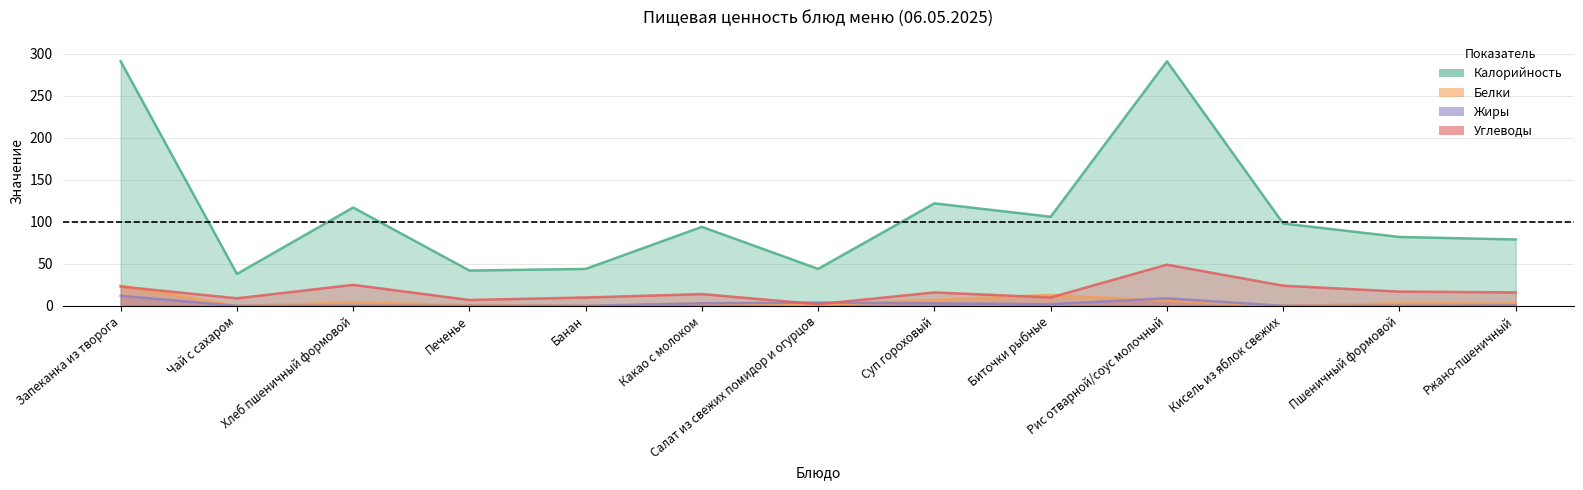

The Калорийность series shows 44.0 at Салат из свежих помидор и огурцов. True or false?

True